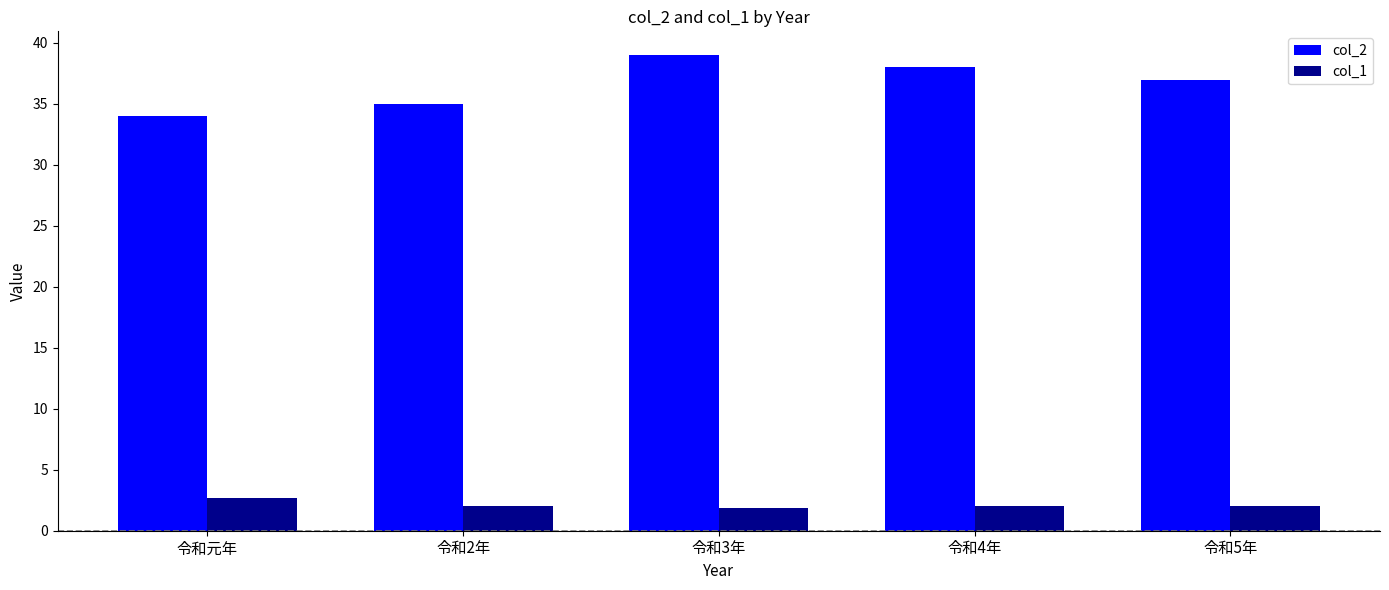

What is the sum of the col_2 values at 令和4年 and 令和3年?

77.0